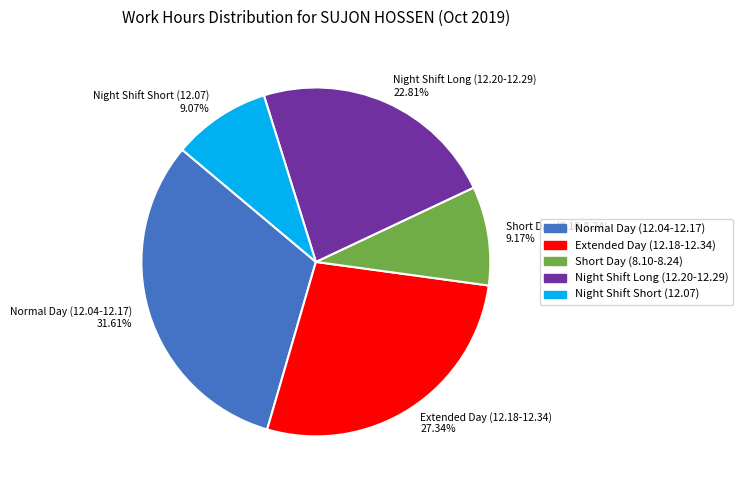

What is the largest slice in the pie chart?

Normal Day (12.04-12.17) 31.61%